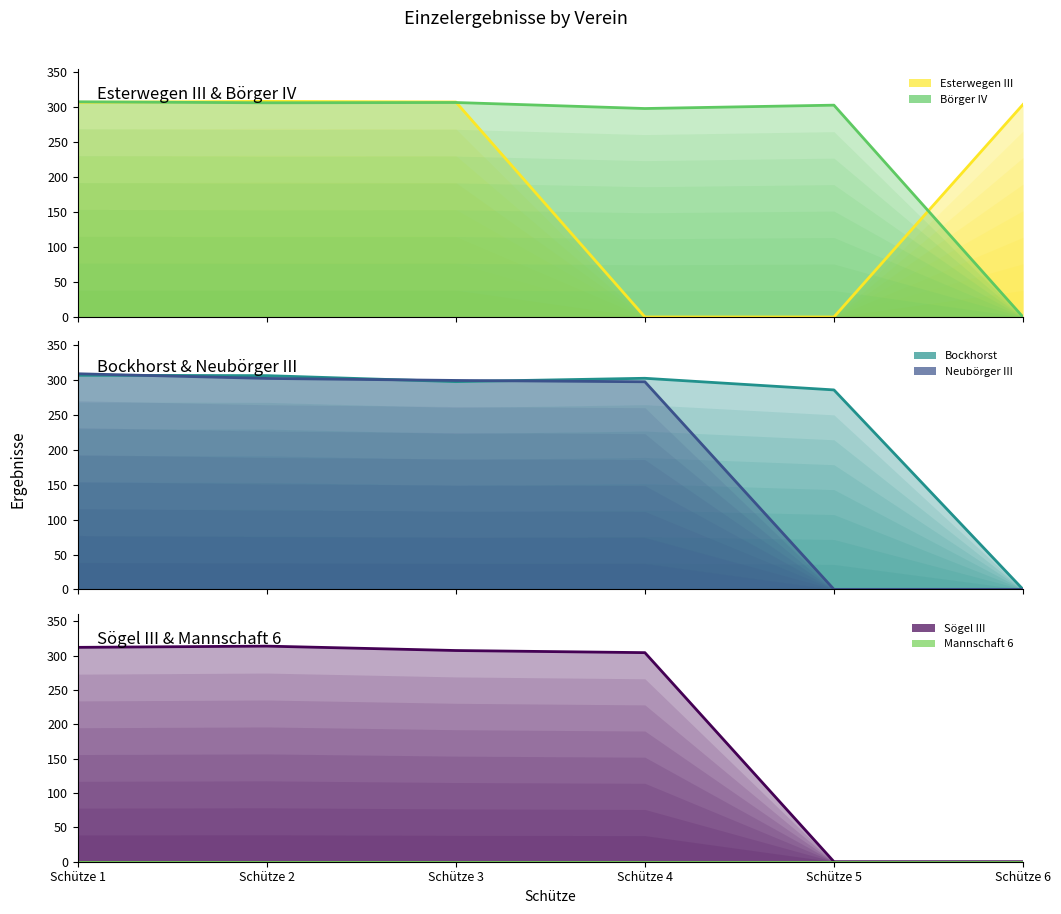

What is the value of the Börger IV (line) point at the 2nd from the left?

306.5